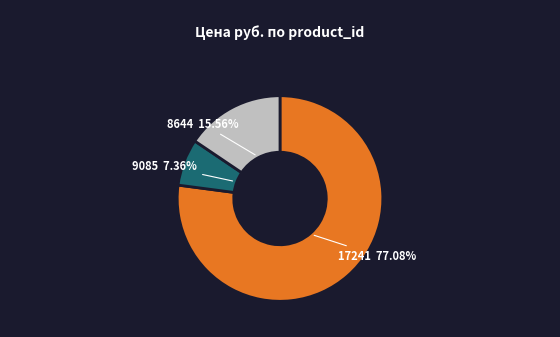

Which category has the biggest portion of the pie?

17241